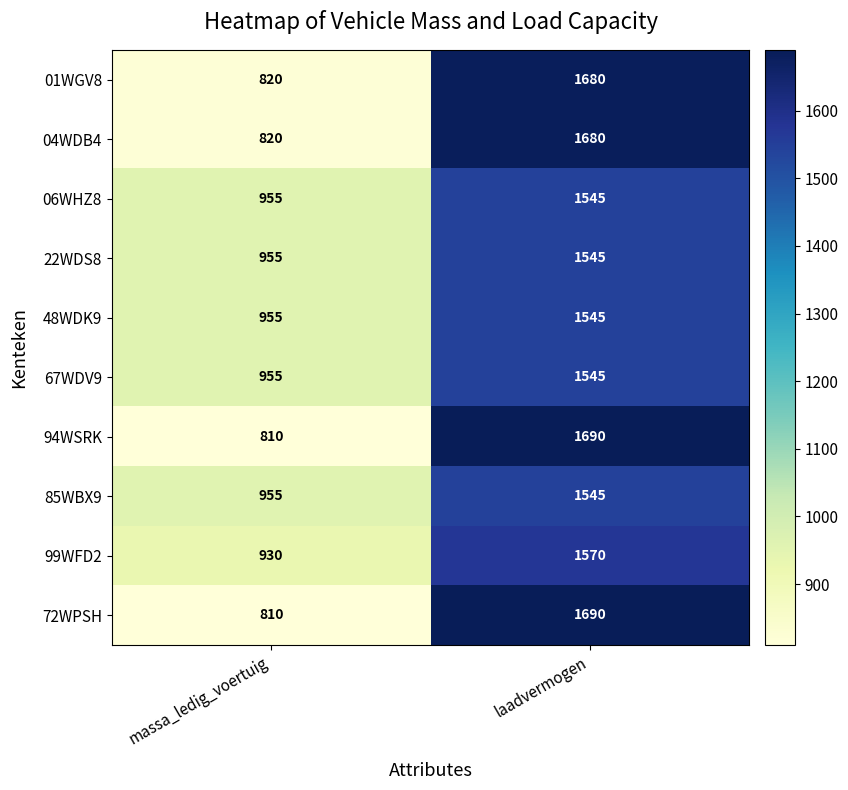

What is the difference between the 04WDB4 values at massa_ledig_voertuig and laadvermogen?

860